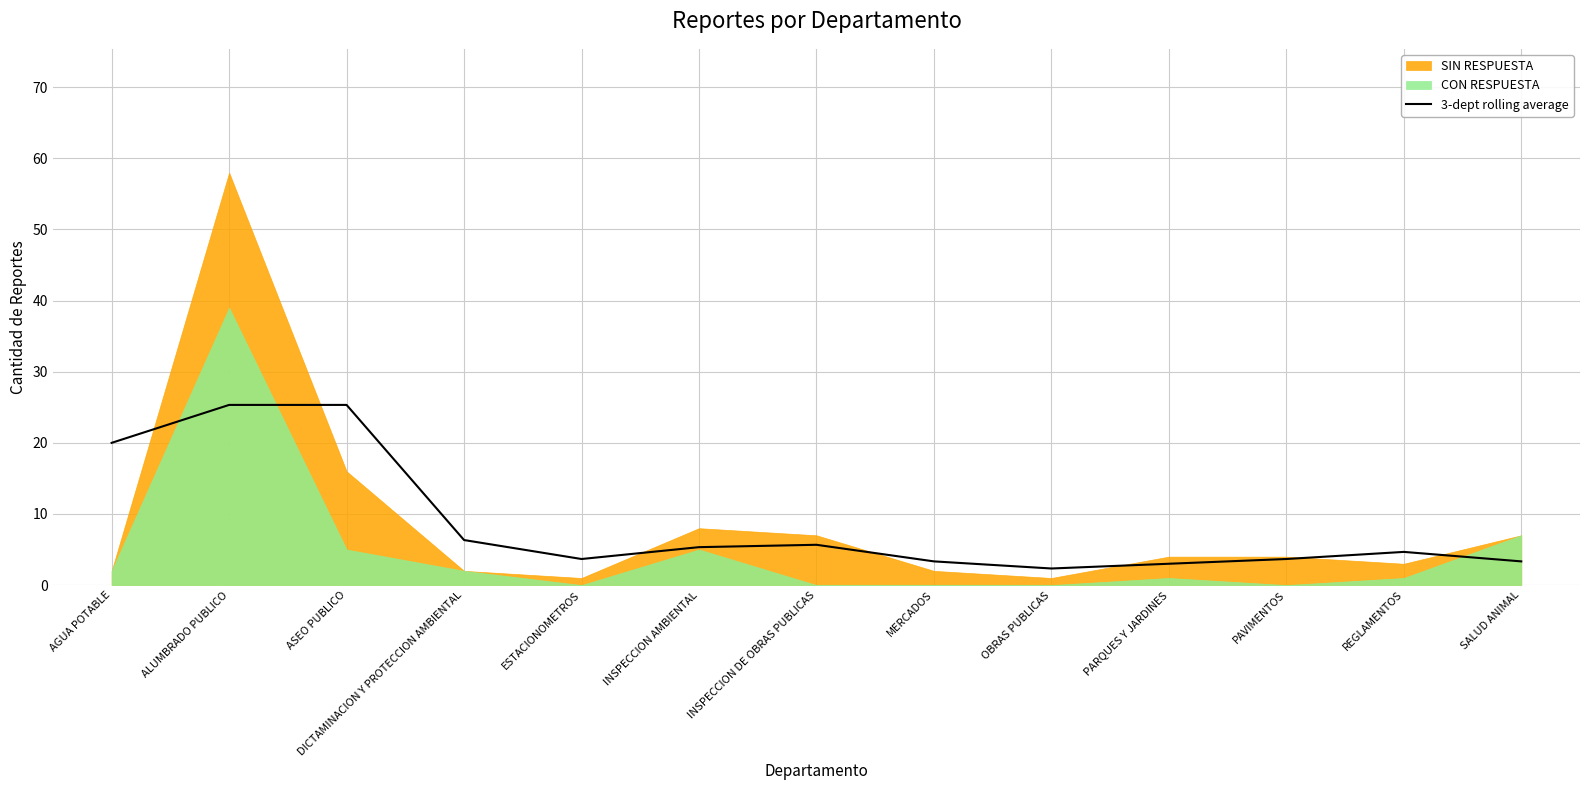

Is it true that the value at OBRAS PUBLICAS is 2.3?

True